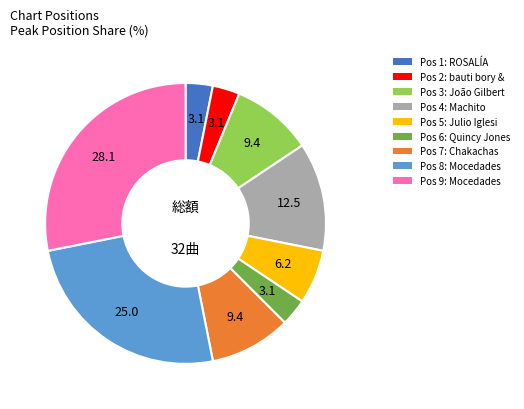

Is there any slice that represents more than half of the pie?

No